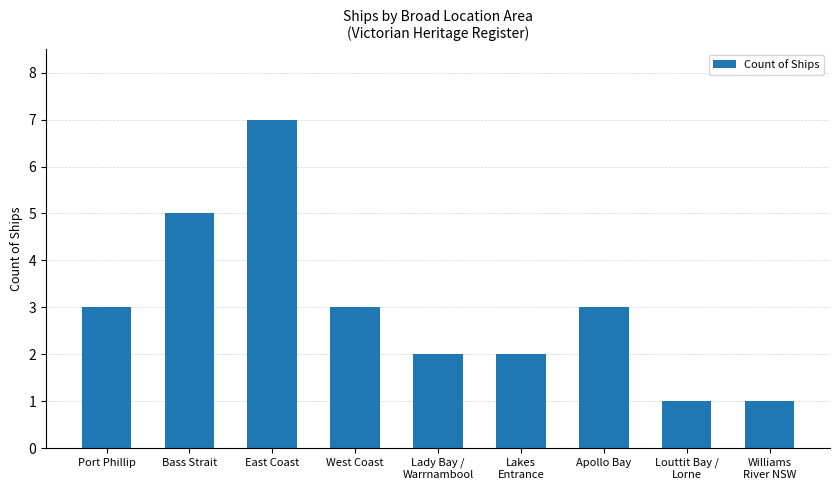

True or false: the data shows 2 at Williams
River NSW.

False